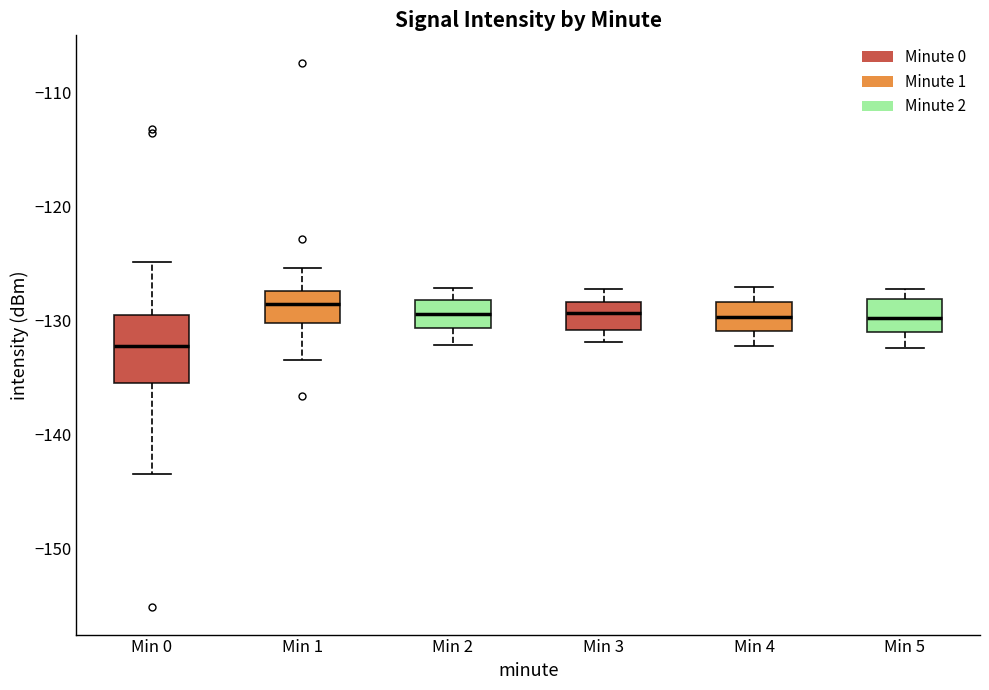

Which box is the tallest, from its lower edge to its upper edge?

Min 0